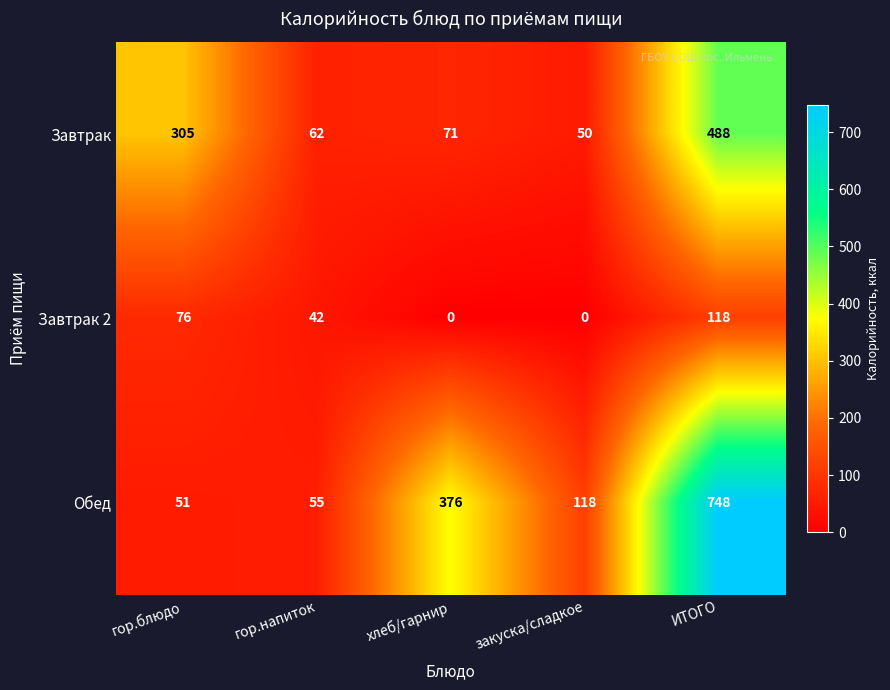

The Обед series shows 1050 at ИТОГО. True or false?

False